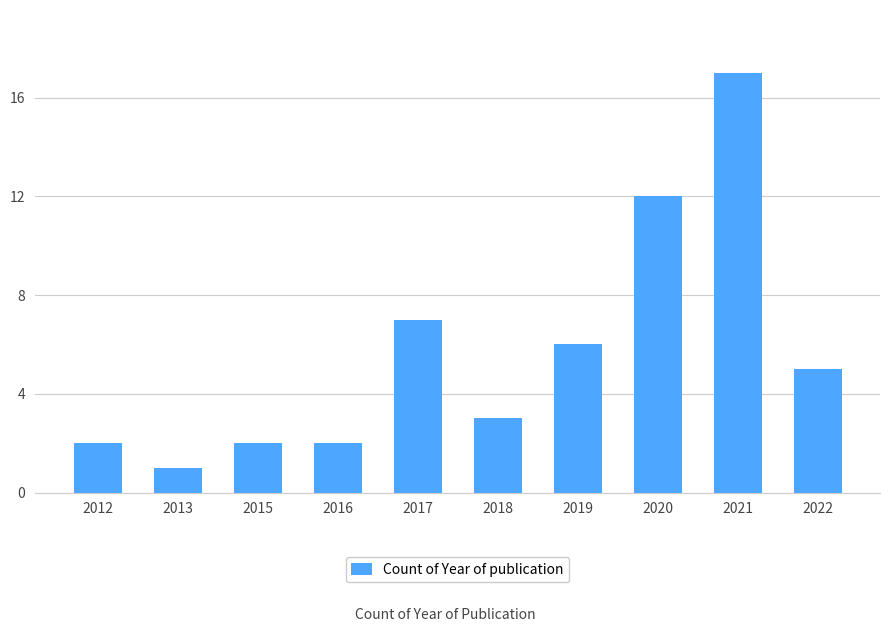

What is the change in value from 2018 to 2022?

+2